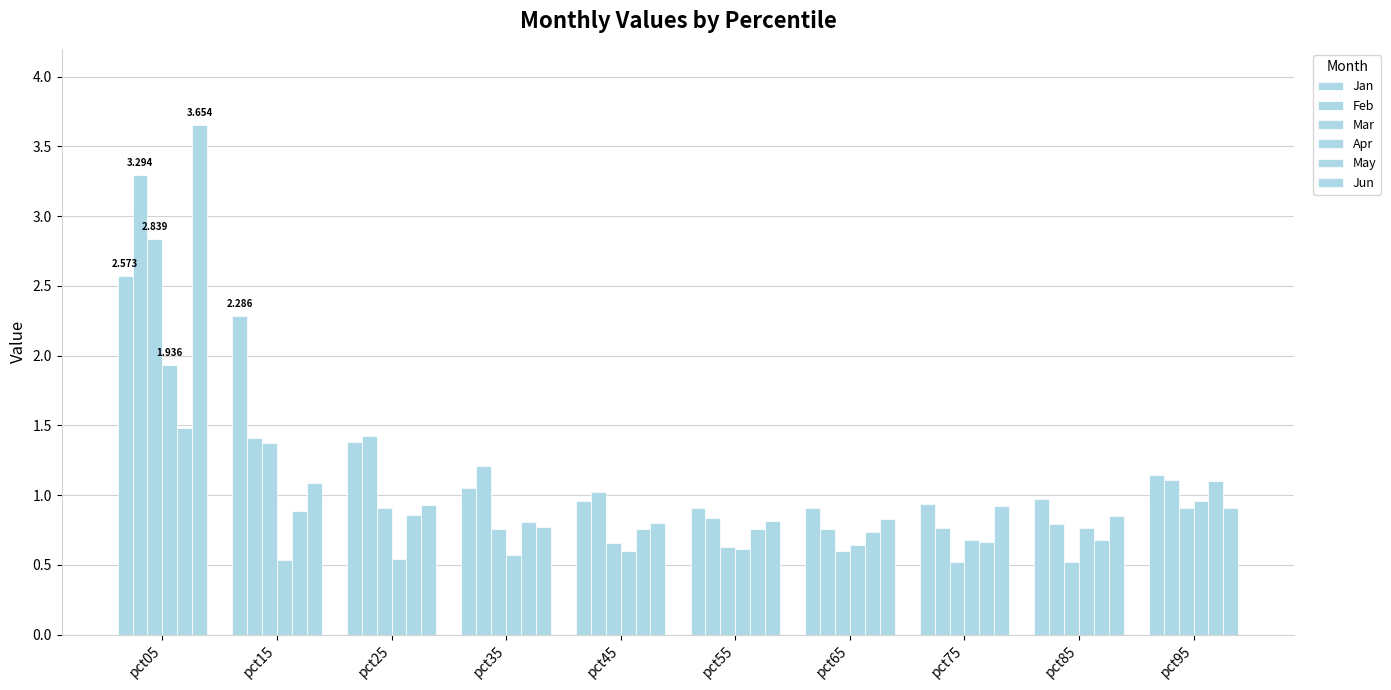

Which label corresponds to the smallest value in the chart?

pct85